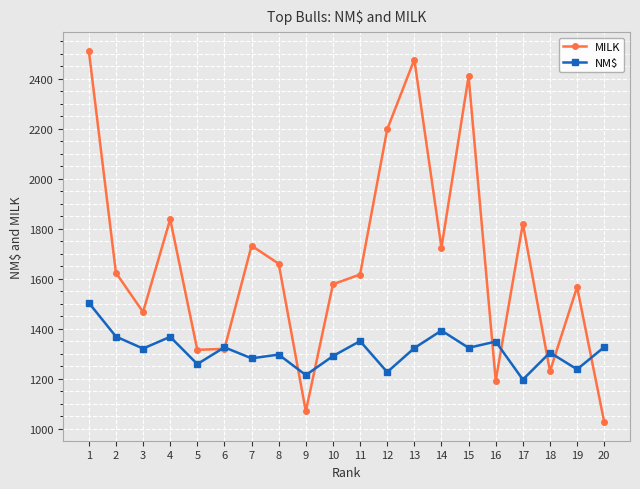

At 17, list the series in order from smallest to largest.

NM$, MILK